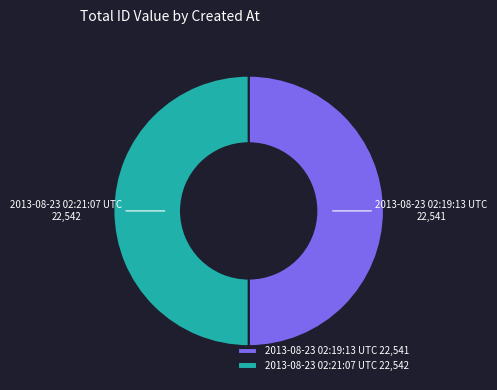

What is the ratio of the value at 2013-08-23 02:21:07 UTC to the value at 2013-08-23 02:19:13 UTC?

1.0